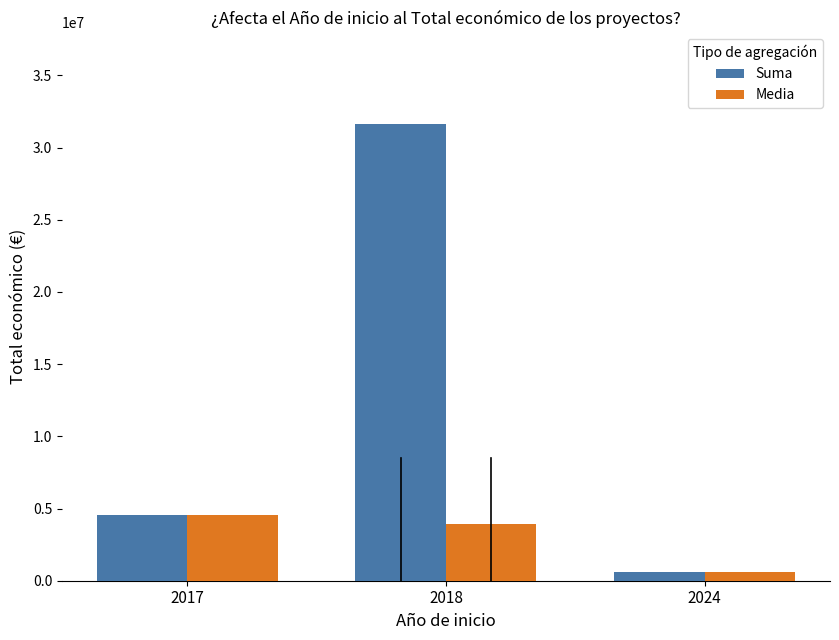

What is the value of the Suma bar at the 2nd from the left?

31641606.0